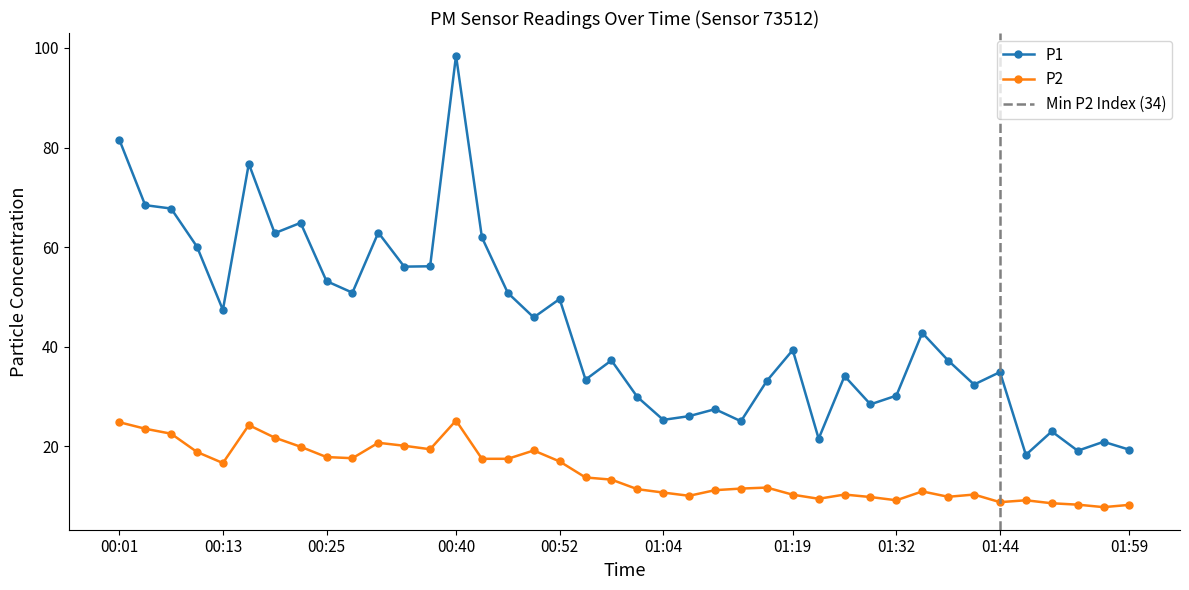

What is the difference between the highest and lowest values at 01:47?

9.1